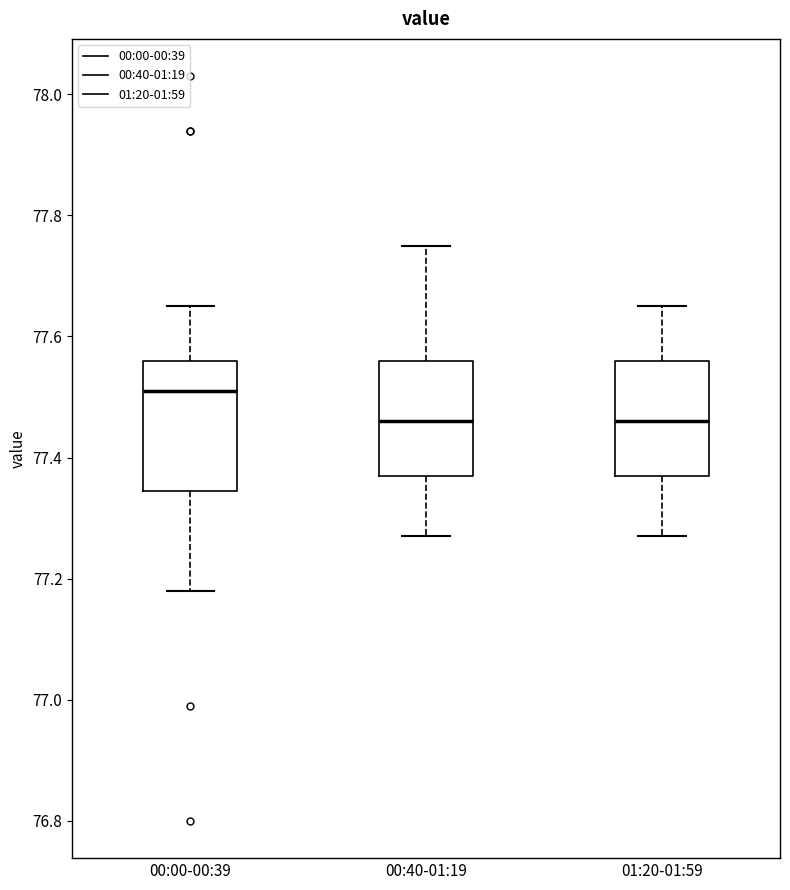

Comparing the boxes themselves (not the whiskers), which one is the tallest?

00:00-00:39